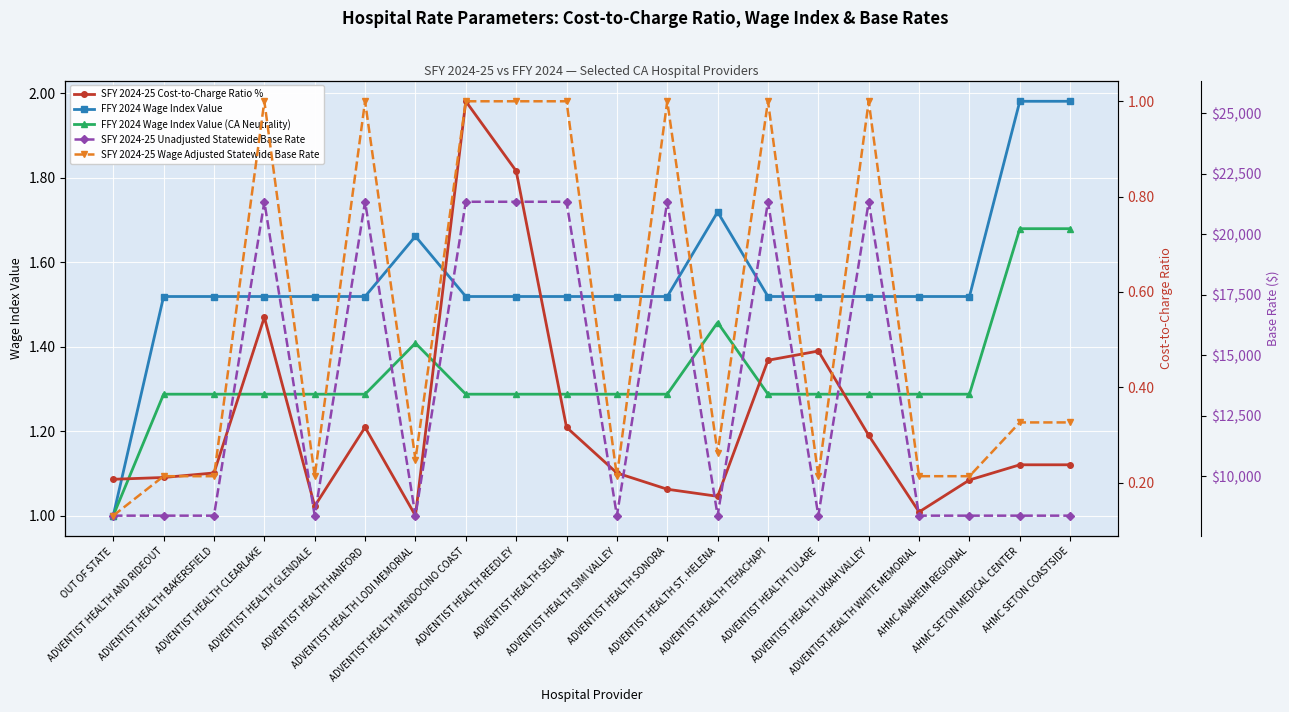

How many lines are shown in the chart?

5